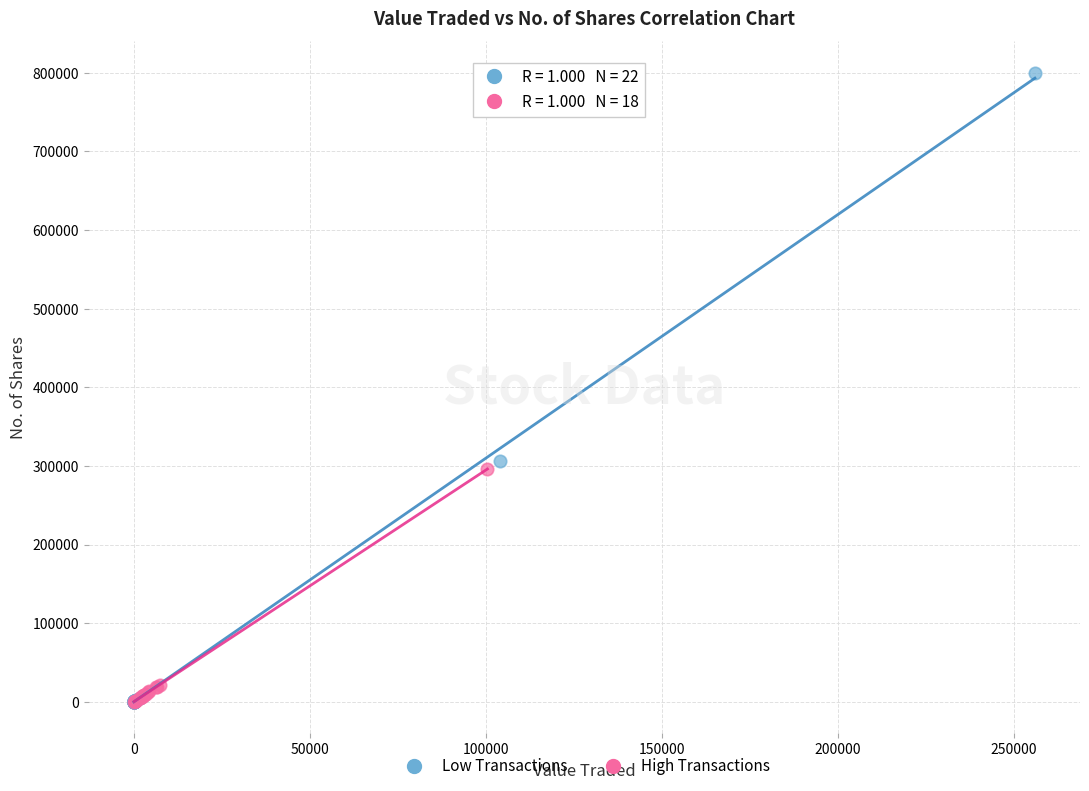

Which series reaches the maximum Y coordinate?

Low Transactions